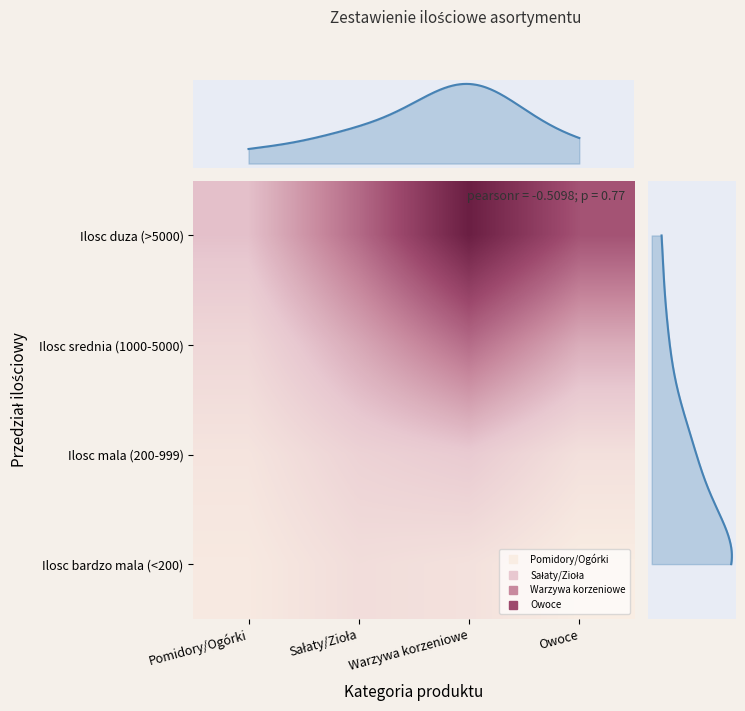

What is the difference between the maximum and minimum values in the Ilosc srednia (1000-5000) series?

4702.9